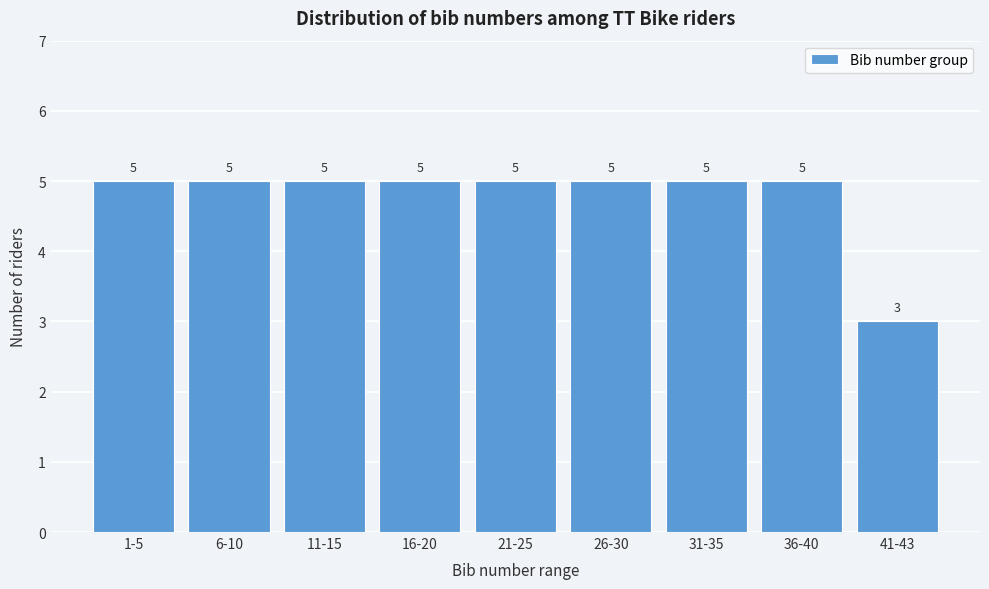

Reading left to right, extract all data points from this chart.

1-5=5	6-10=5	11-15=5	16-20=5	21-25=5	26-30=5	31-35=5	36-40=5	41-43=3